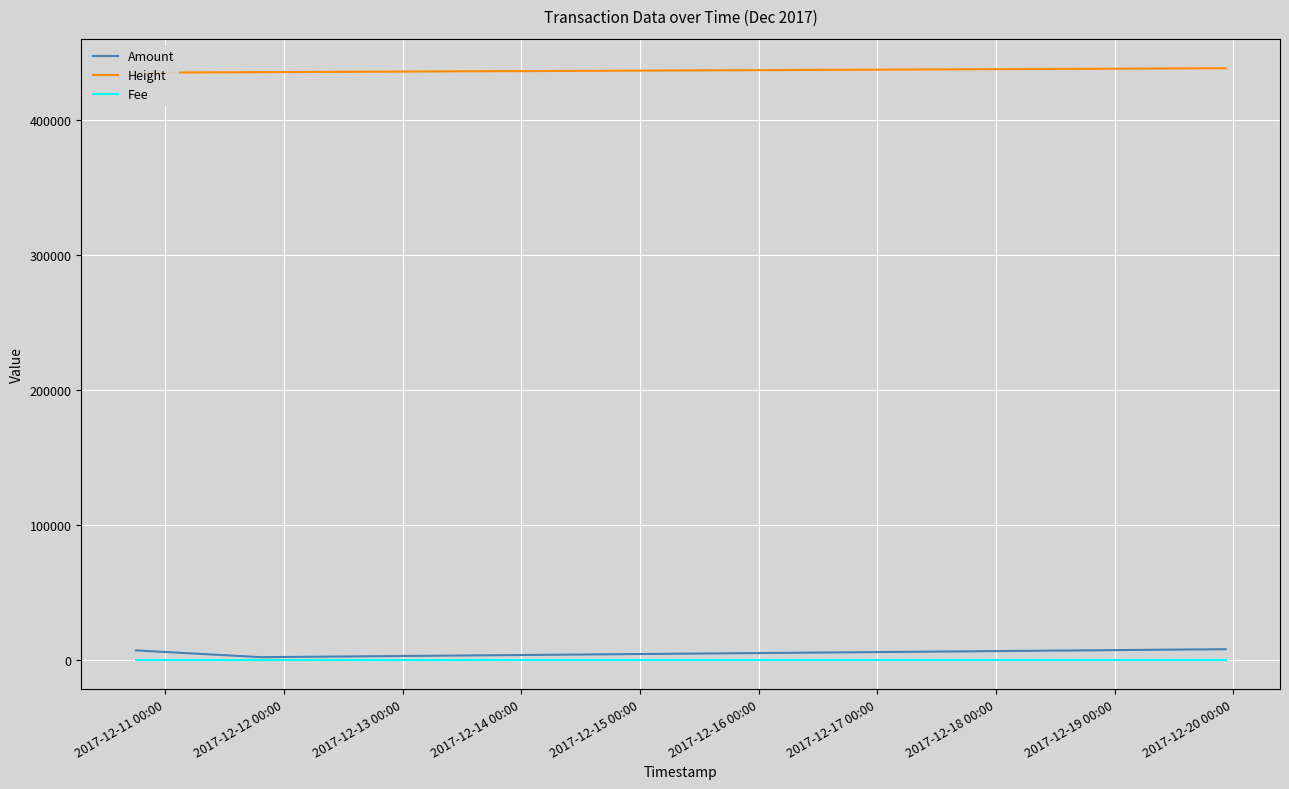

What is the label of the 2nd point from the left?

2017-12-12 00:00